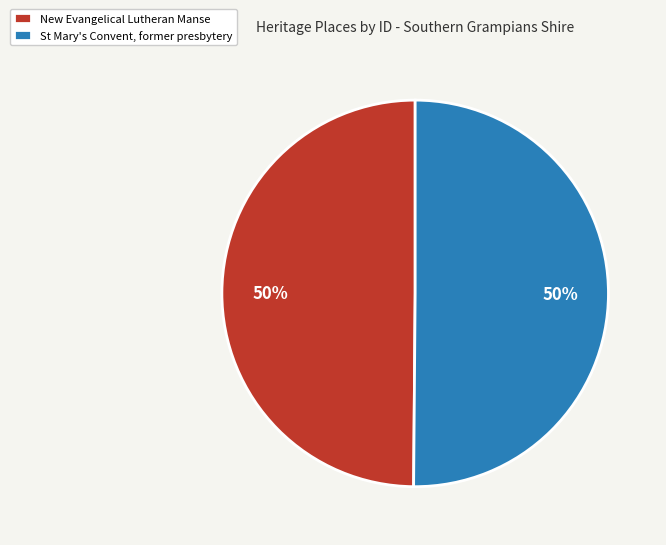

Approximately how many times larger is the value at New Evangelical Lutheran Manse compared to St Mary's Convent, former presbytery?

1.0